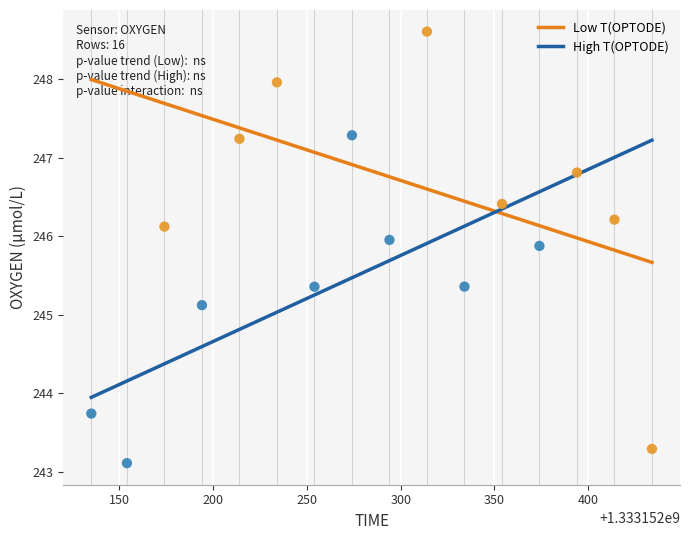

Which series has the widest spread of Y values?

Low T(OPTODE)